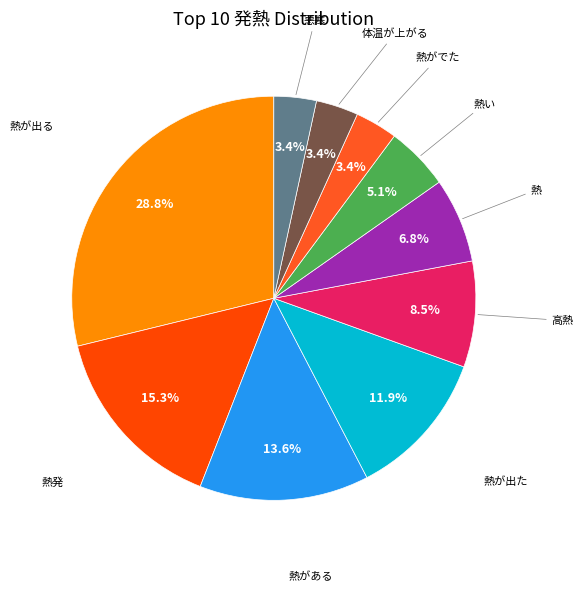

How many slices are in this pie chart?

10